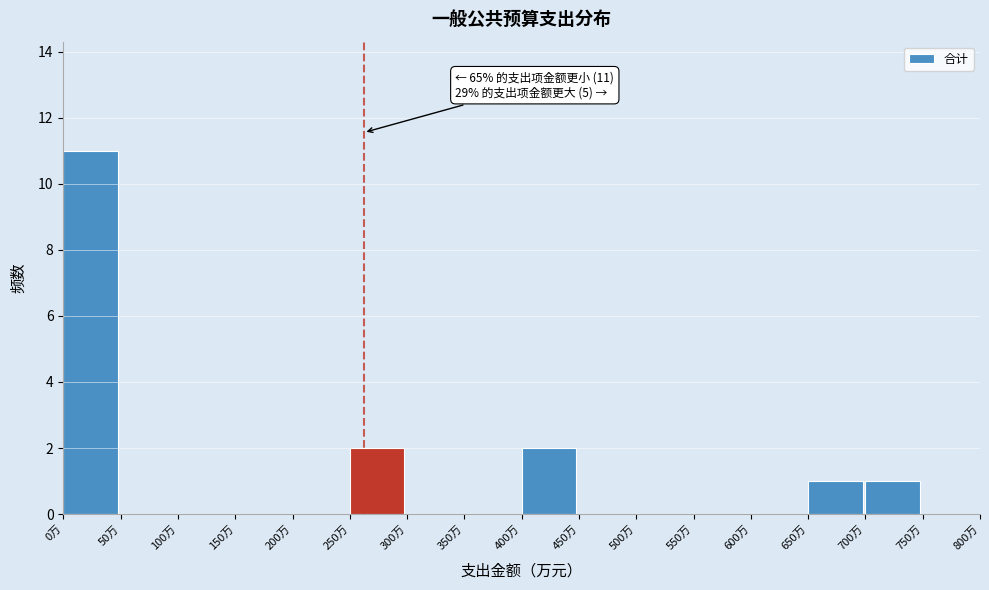

Which range on the x-axis has the tallest bar?

0 to 50